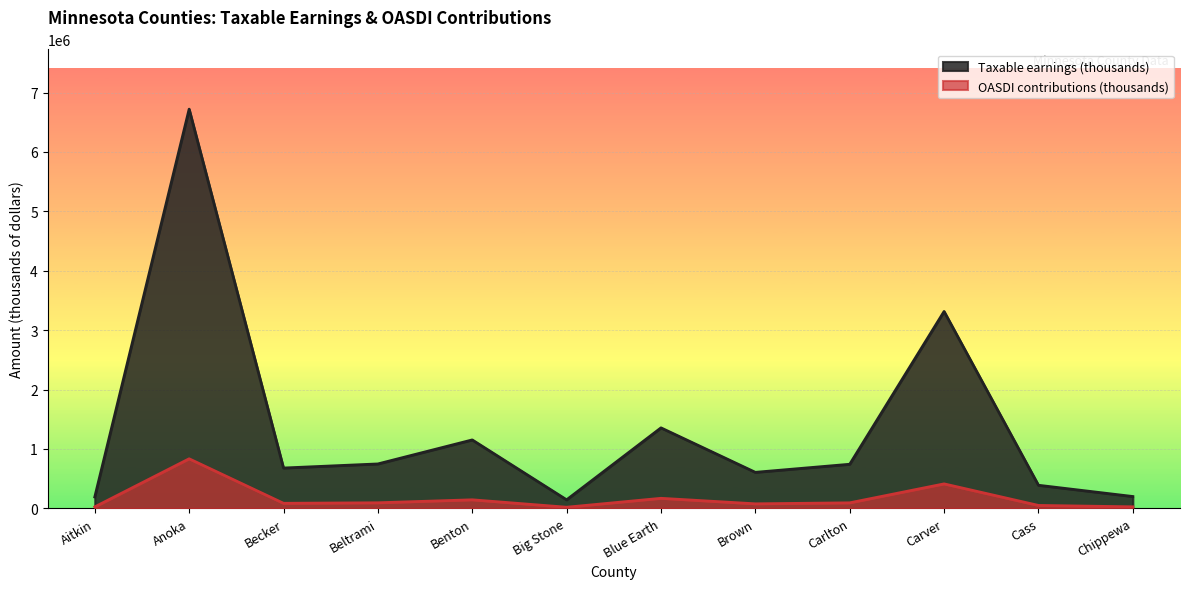

Which category has the highest value across all series?

Anoka